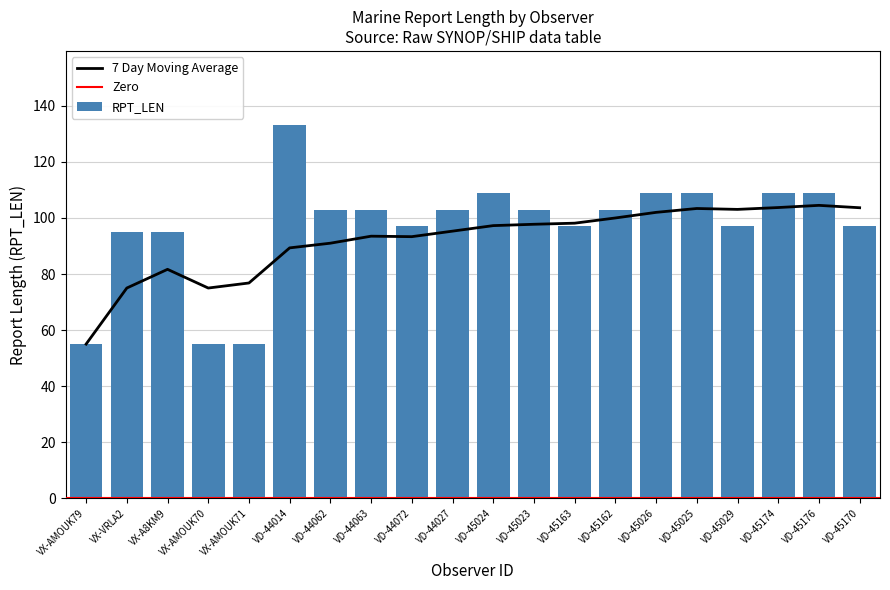

Which series has the largest range (max minus min)?

RPT_LEN